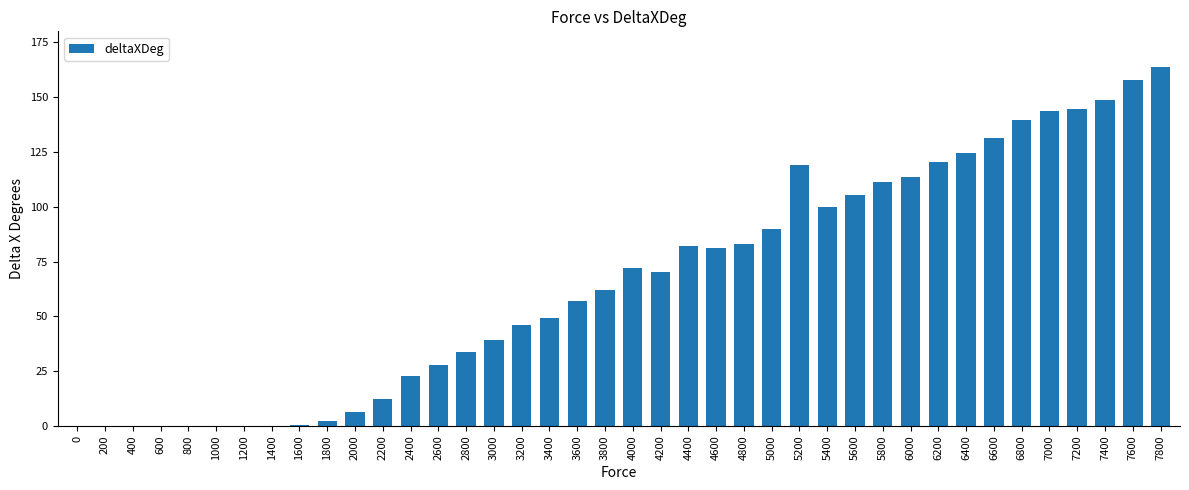

The chart shows a value of 6.2 at 2000. True or false?

True